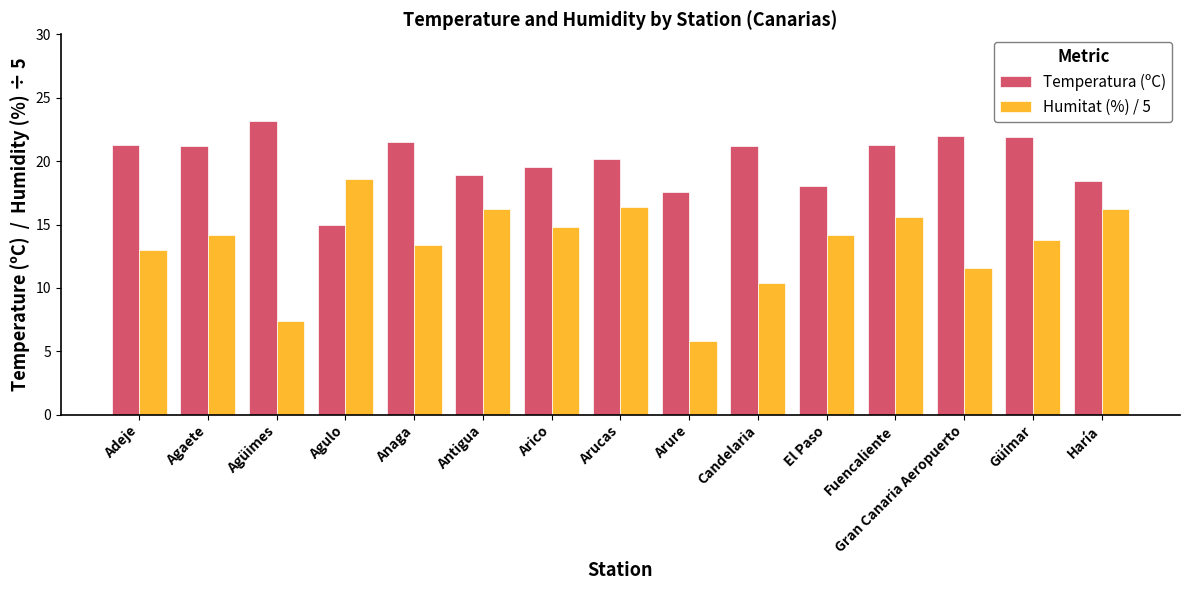

How many bars are there in total?

30